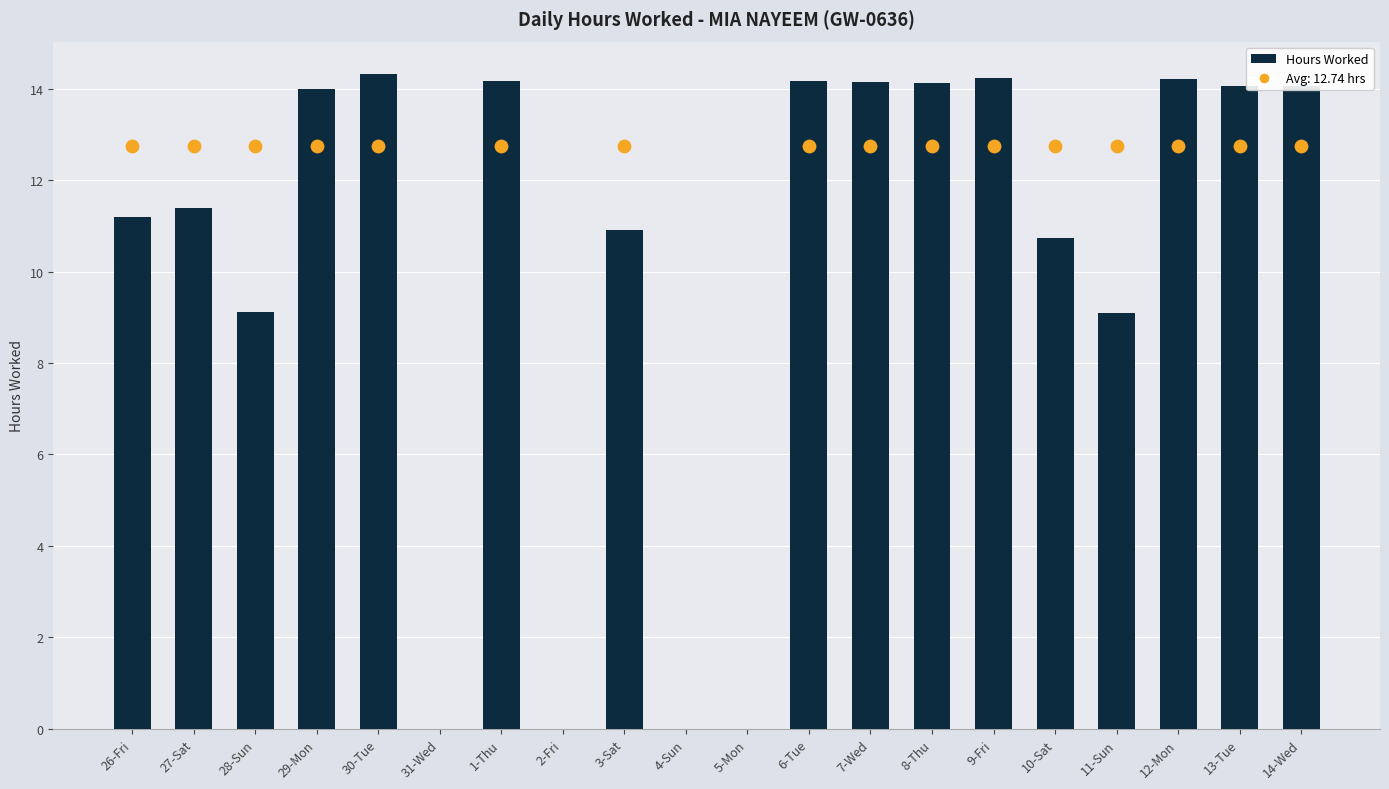

What is the change in value from 28-Sun to 29-Mon?

+4.9